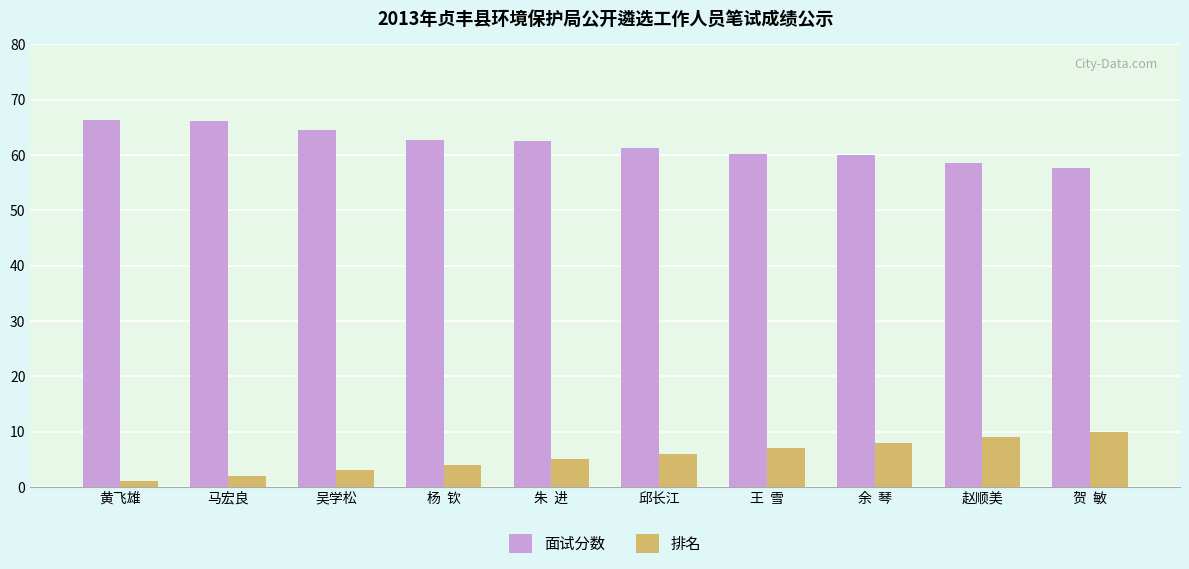

At which label is 排名 closest to 5?

朱  进